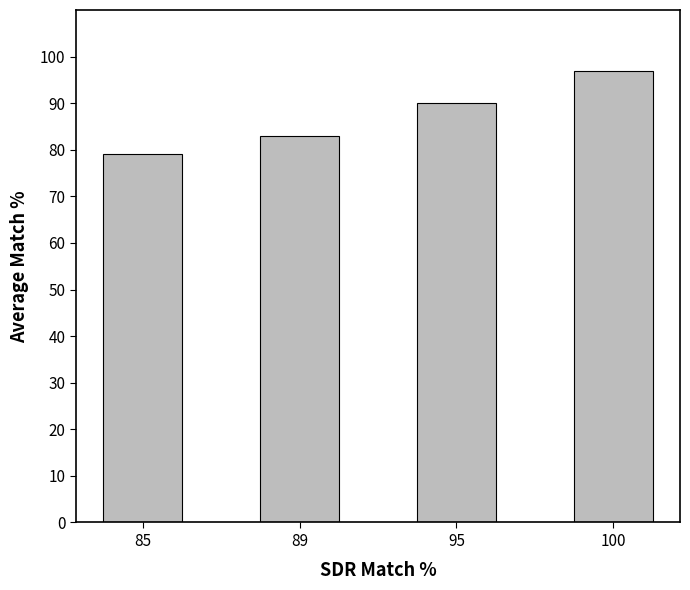

What is the average value?

87.2